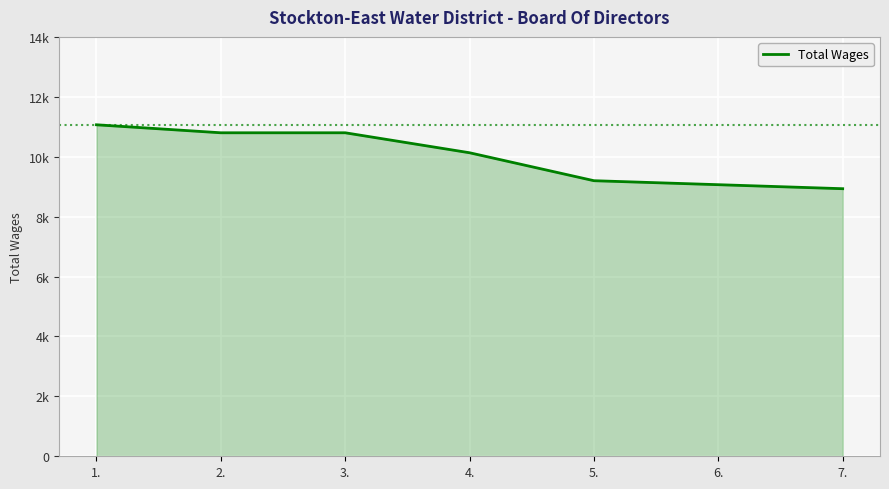

List the labels in order of value, smallest first.

7., 6., 5., 4., 2., 3., 1.